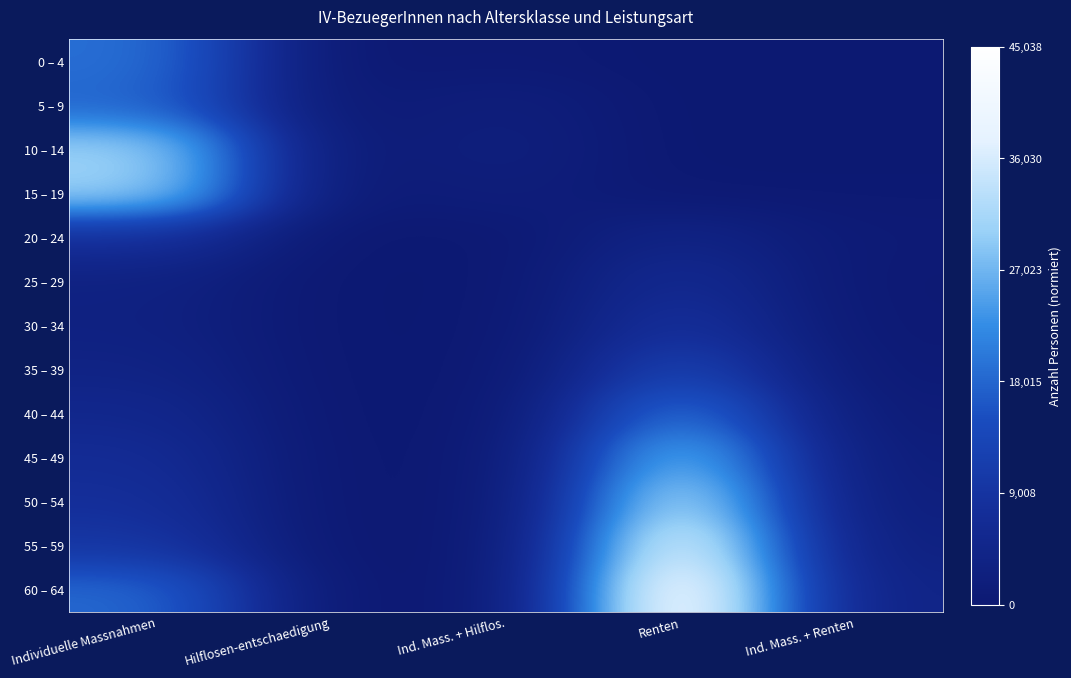

What is the maximum value shown in the chart?

1.0